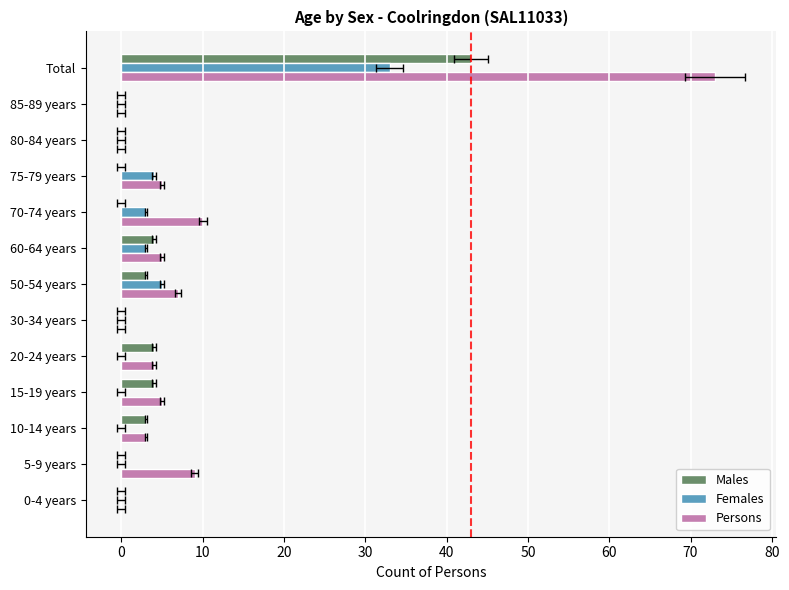

How many positive values does the Persons series have?

9